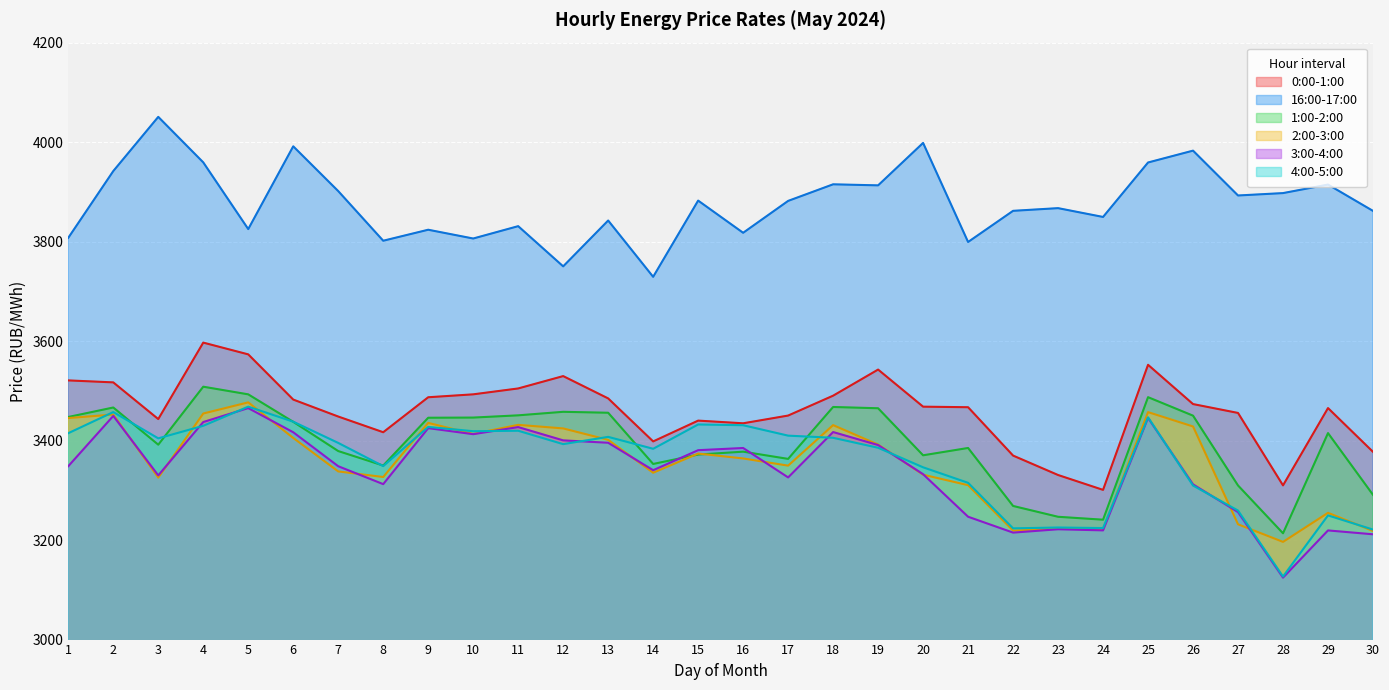

What is the maximum value shown in the chart?

4050.7